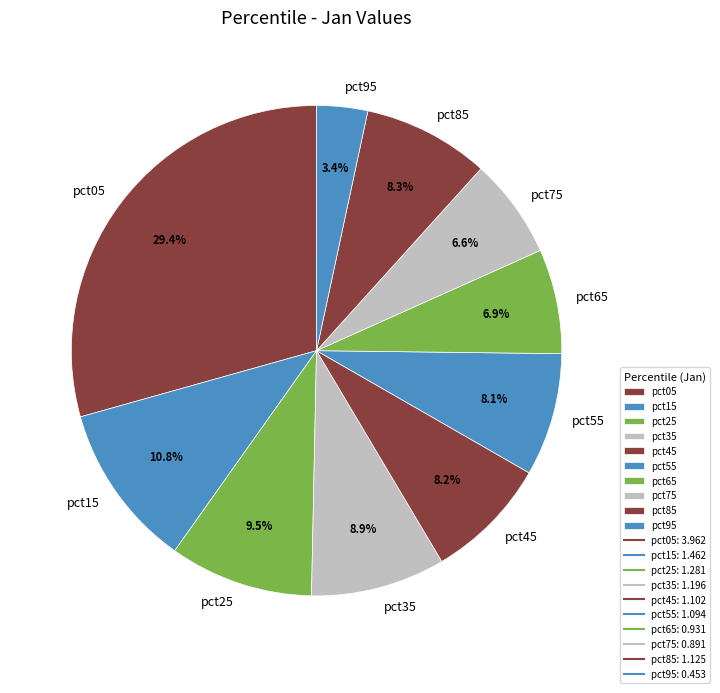

Approximately how many times larger is the value at pct45 compared to pct35?

0.9